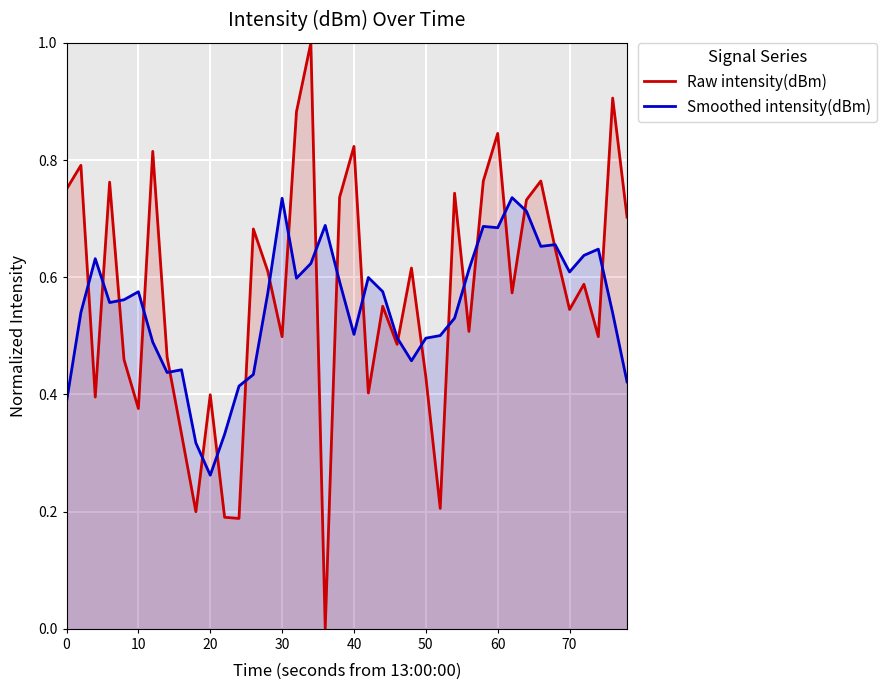

Which series has the largest range (max minus min)?

Raw intensity(dBm)